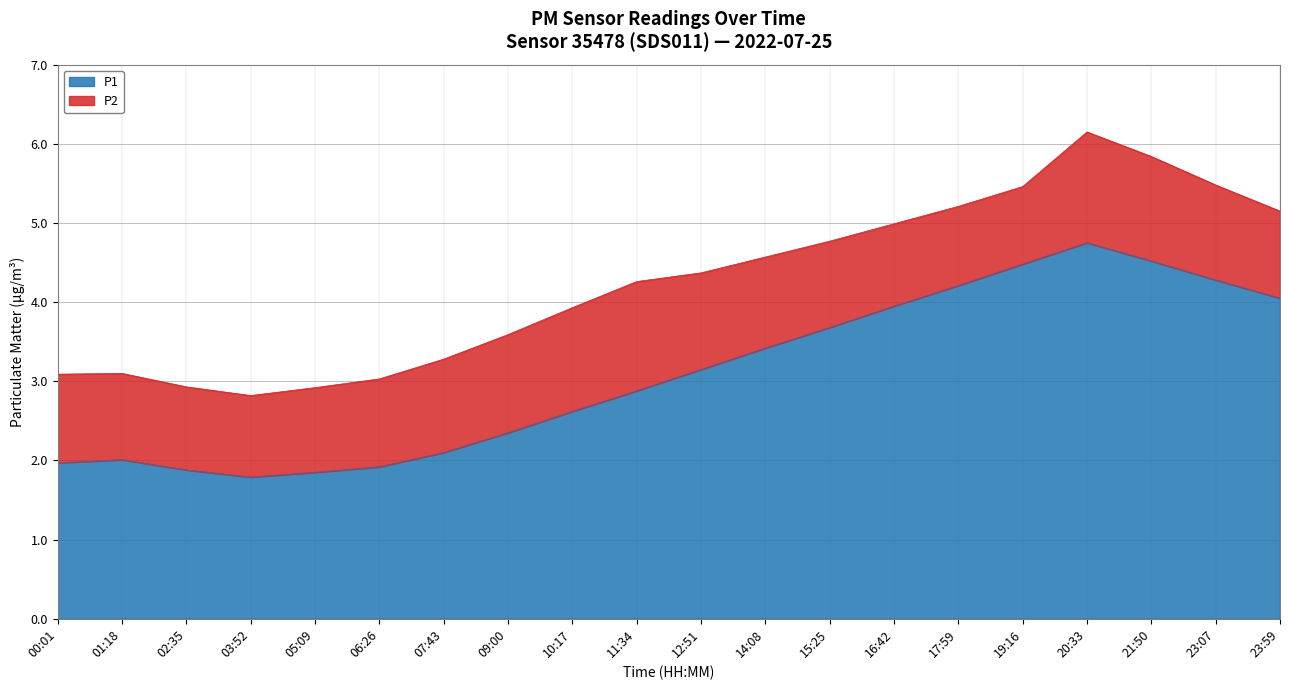

What is the value of the 8th point from the left?

2.4